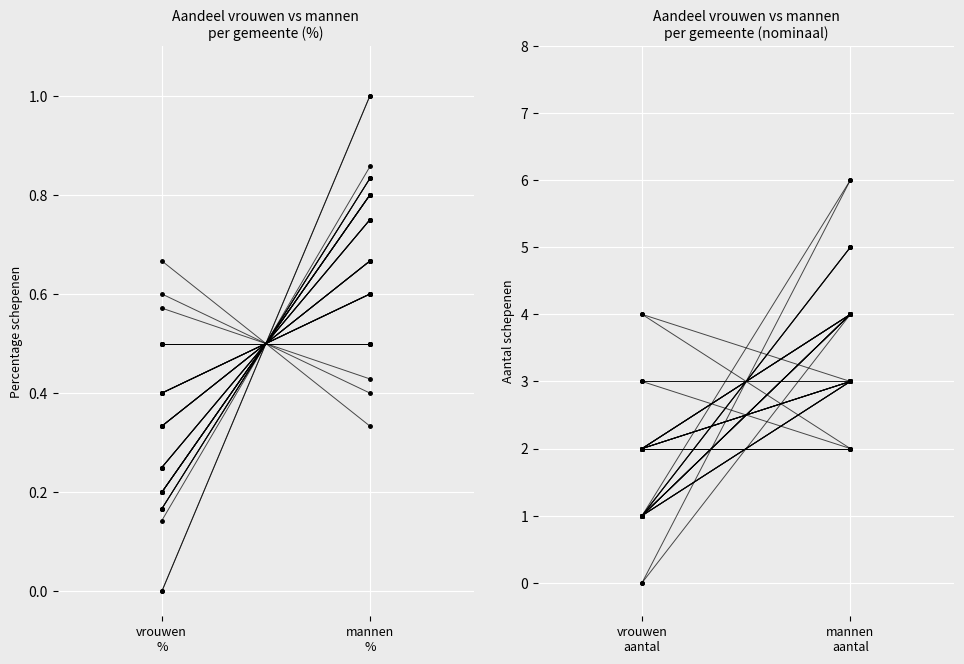

What is the label of the 2nd point from the left?

mannen aantal